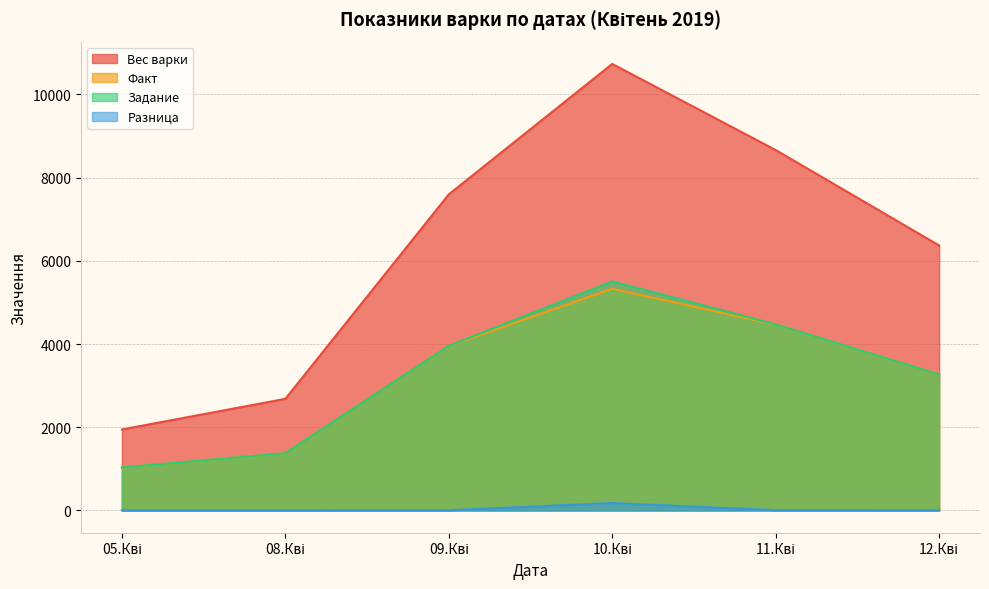

True or false: Вес варки has a value of 8663.1 at 11.Кві.

True